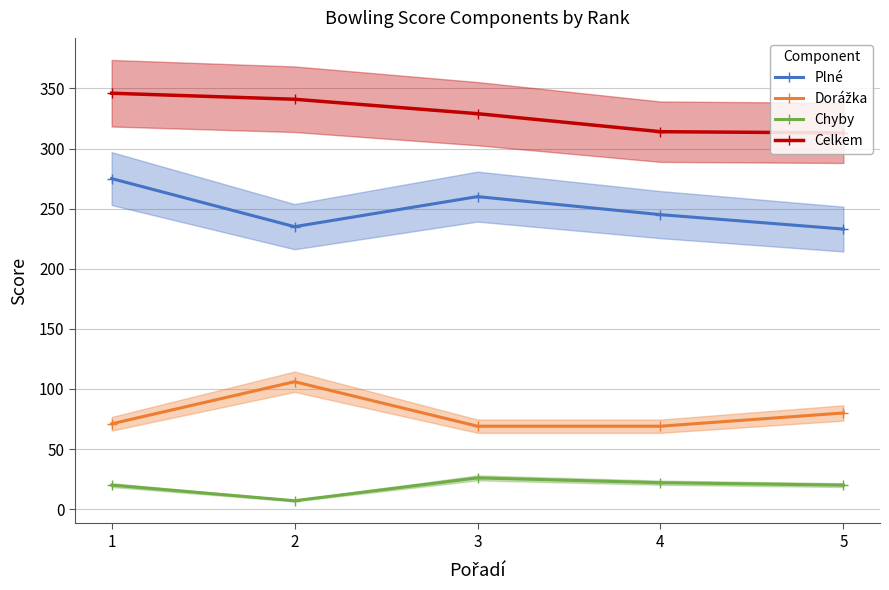

True or false: Chyby and Dorážka intersect in this chart.

False